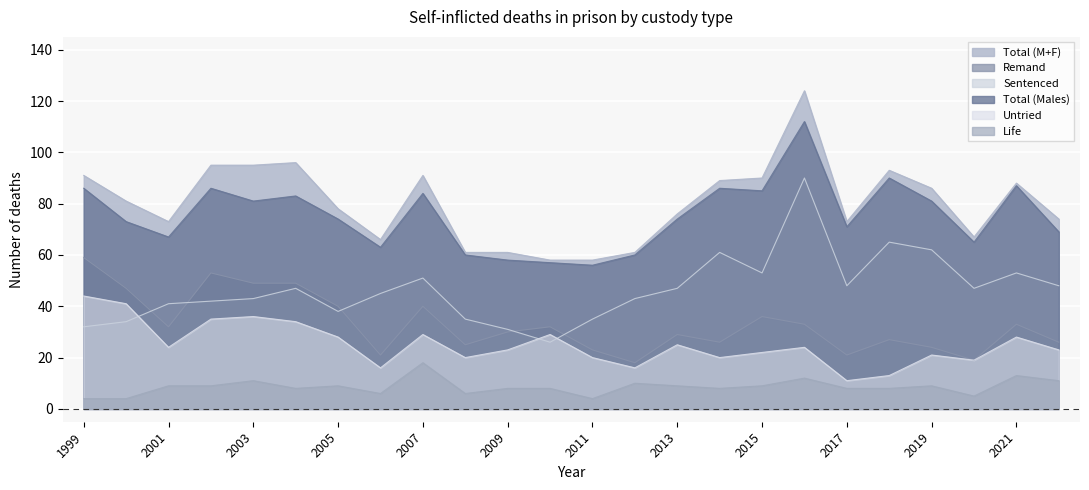

Which category has the lowest value across all series?

1999